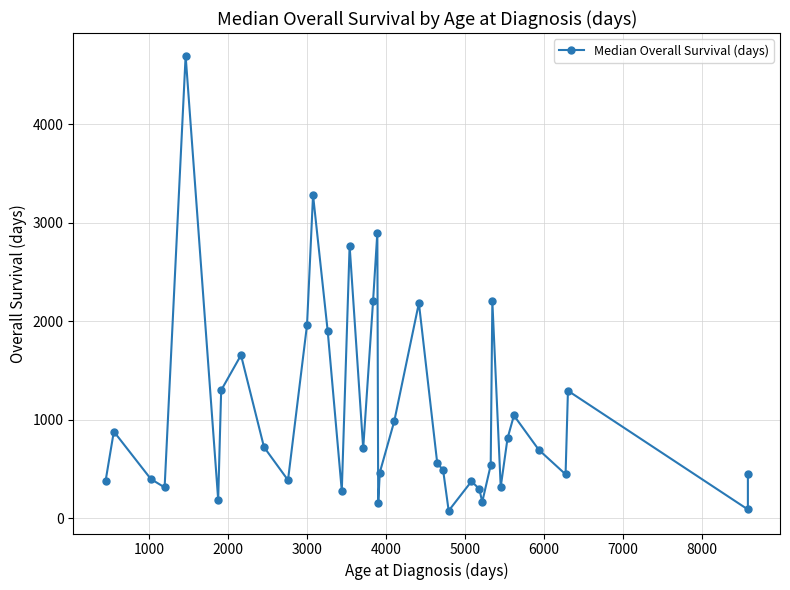

What is the ratio of the value at 10 to the value at 5000?

10.4